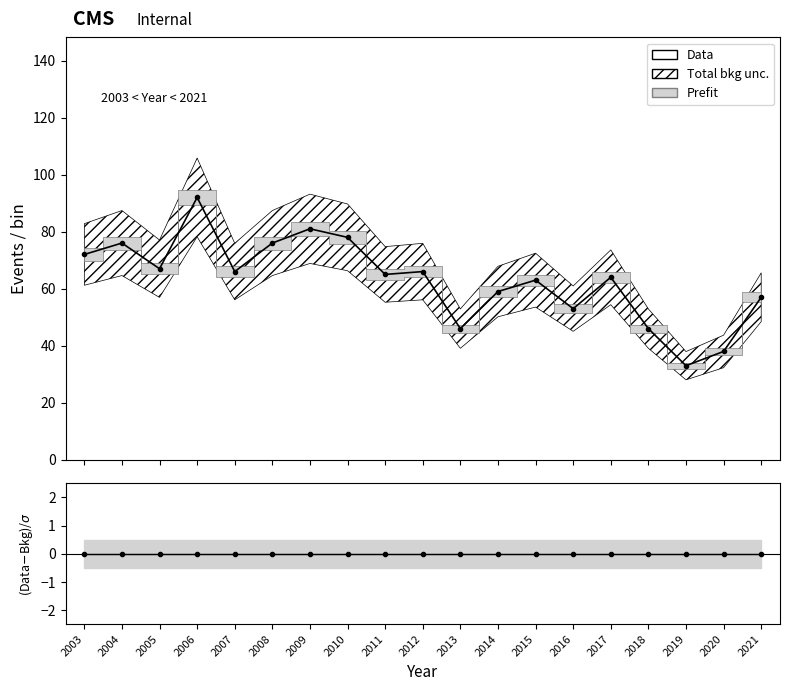

True or false: 28 - 364 days has a value of 34 at 2014.

False